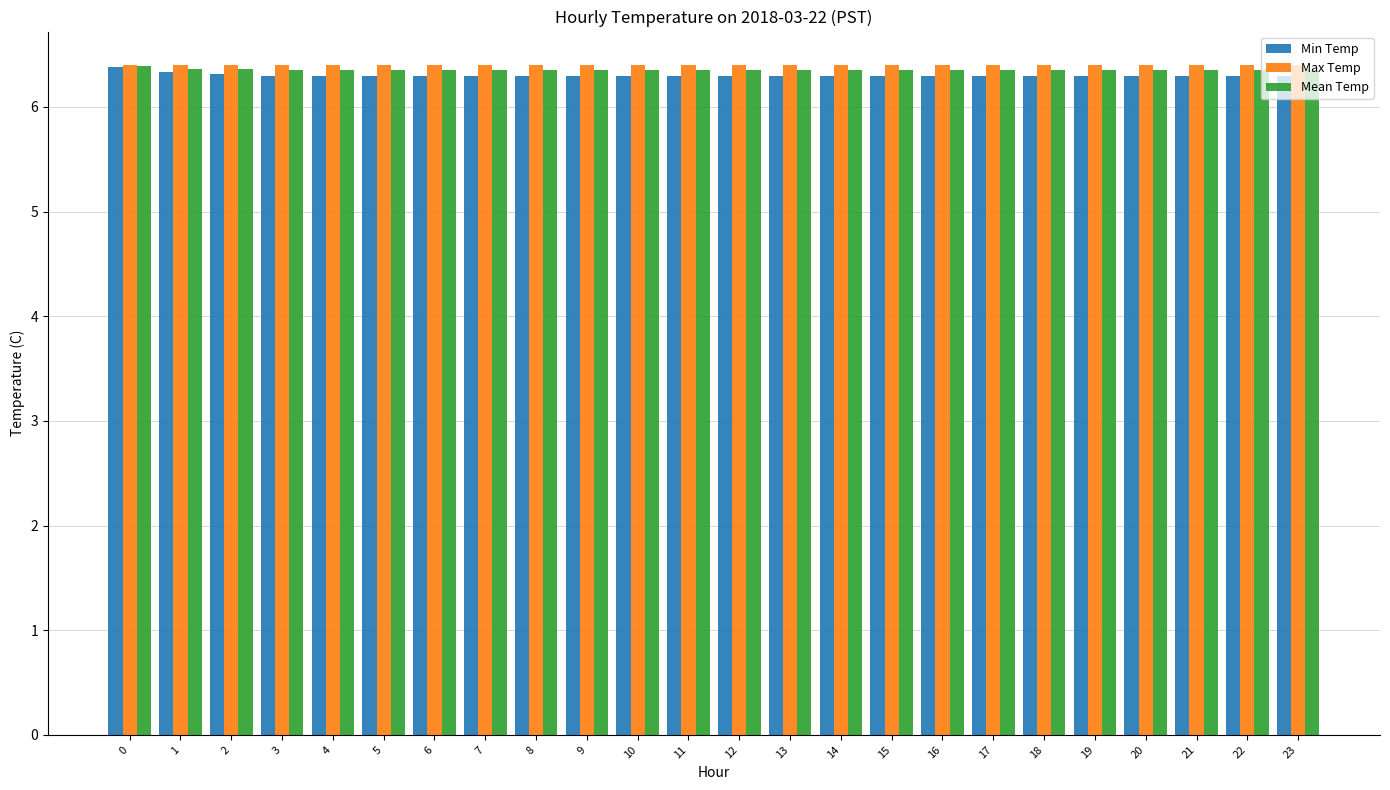

What is the greatest value displayed?

6.4